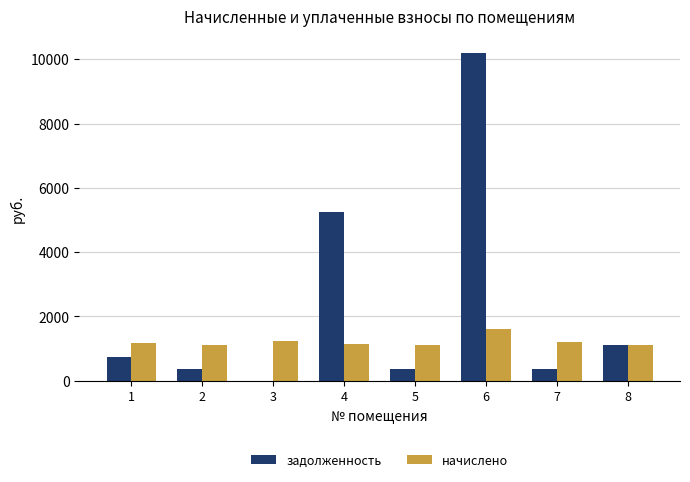

Is the value of начислено at 8 greater than the value of задолженность at 6?

No